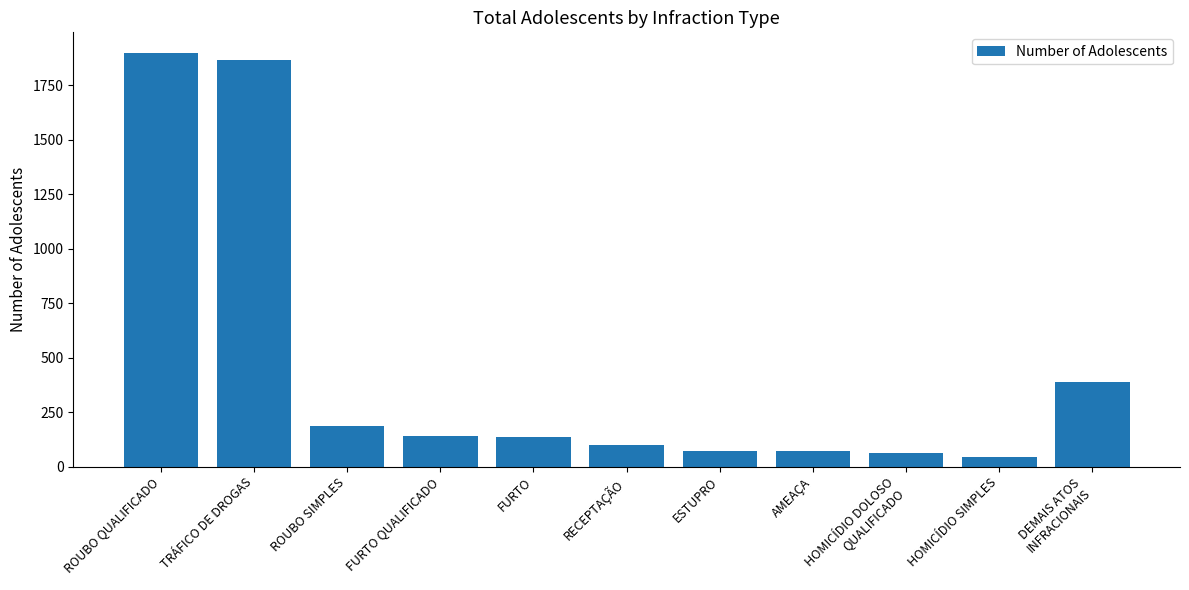

What is the change in value from TRÁFICO DE DROGAS to HOMICÍDIO SIMPLES?

-1823